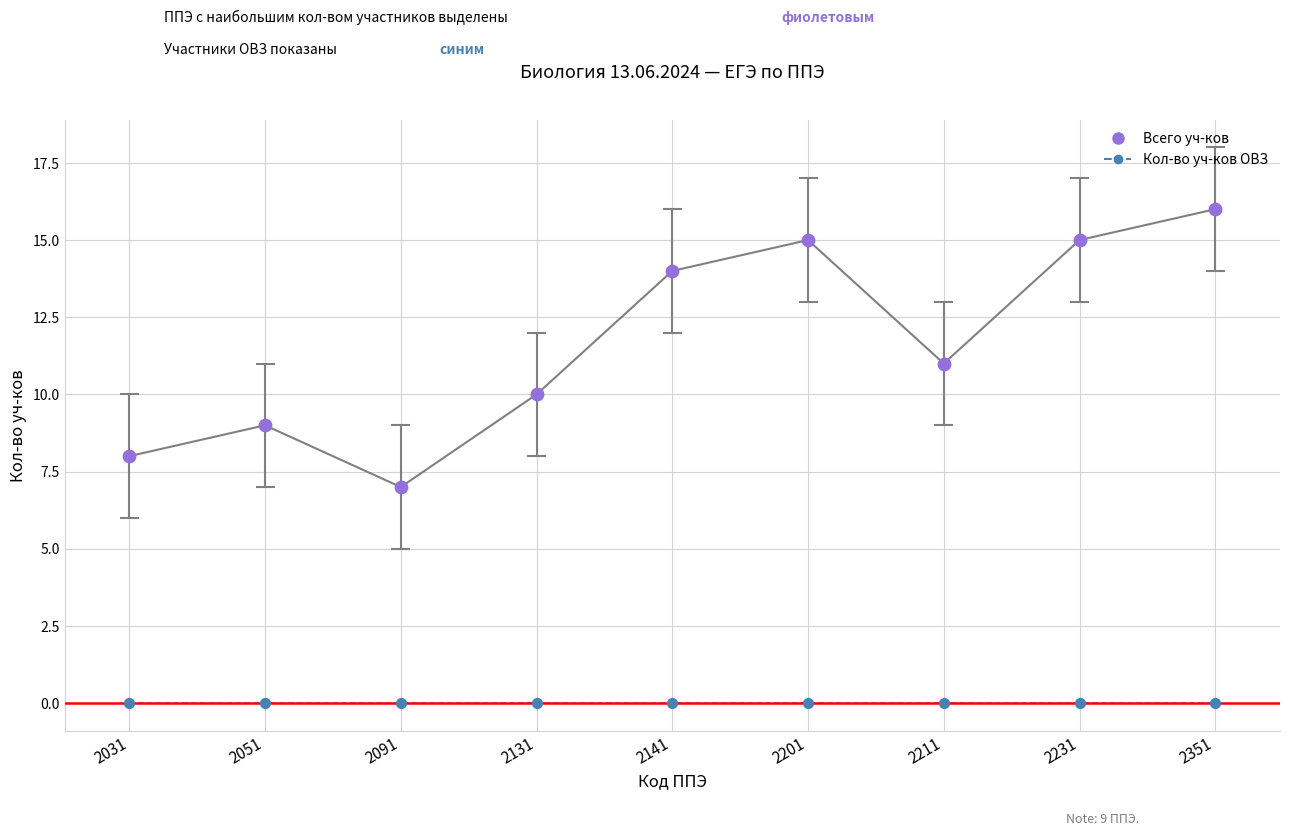

What are all the series names shown in the legend?

Кол-во уч-ков ОВЗ, Всего уч-ков